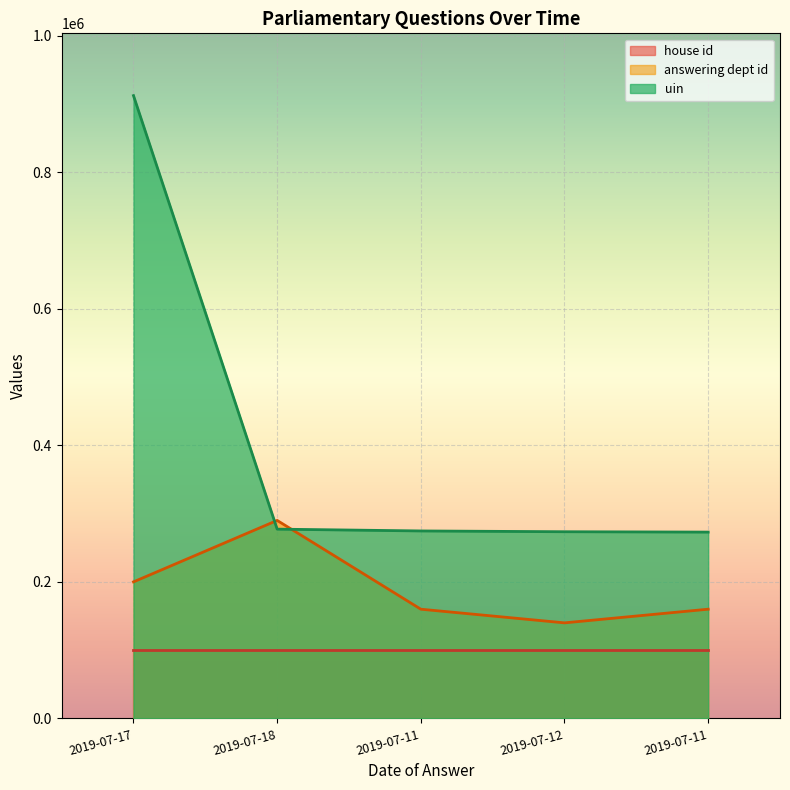

True or false: answering dept id has a value of 290000 at 2019-07-18.

True